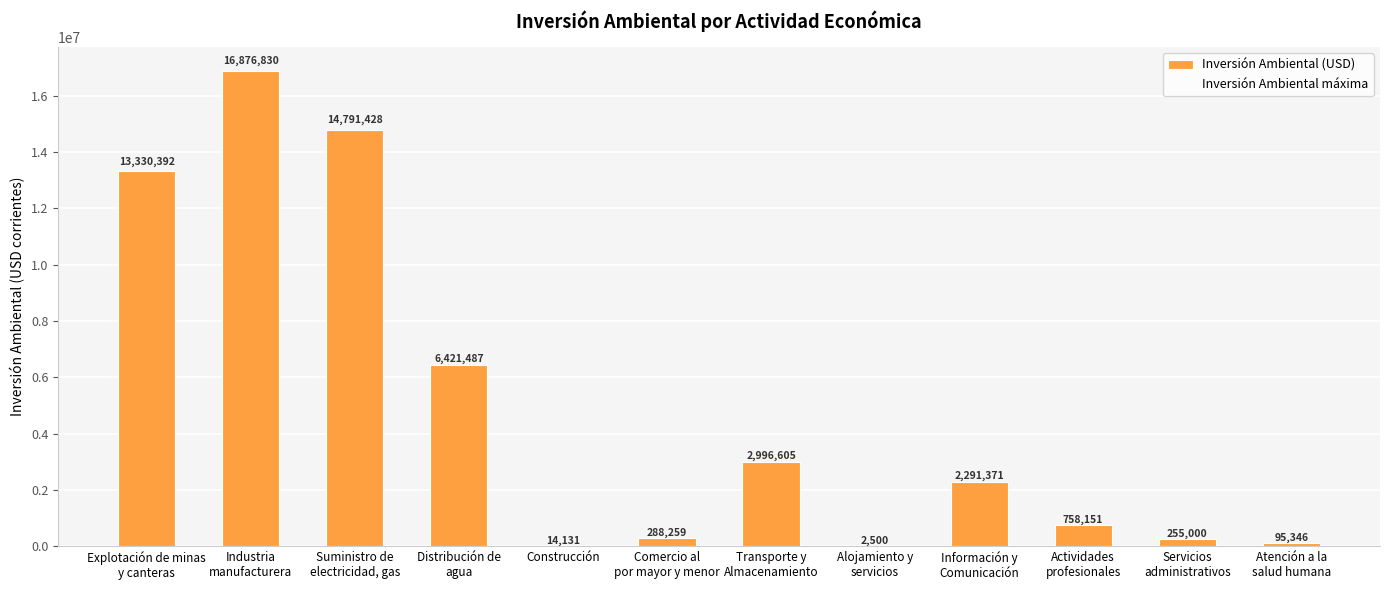

Count the number of categories in the chart.

12